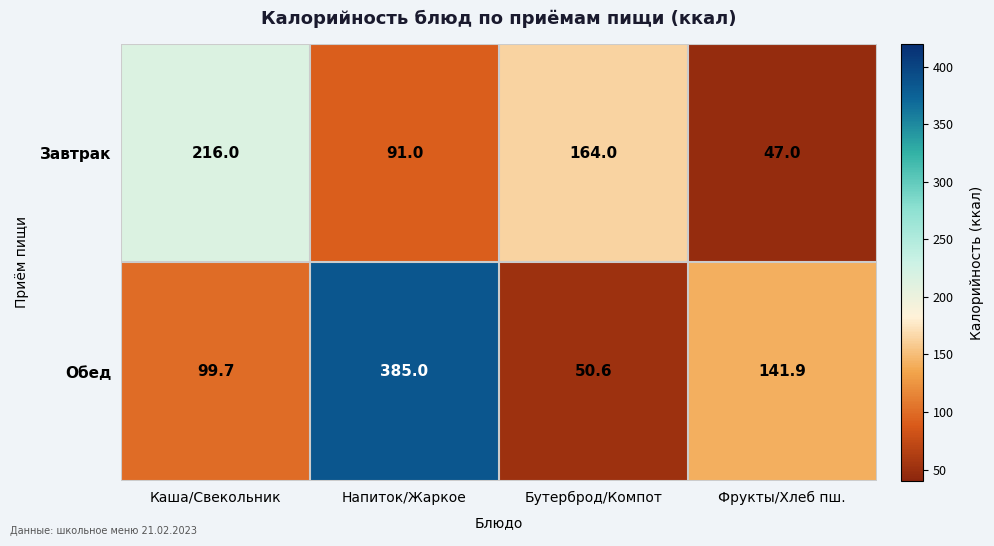

Between Каша/Свекольник and Бутерброд/Компот, which series saw the biggest shift?

Завтрак